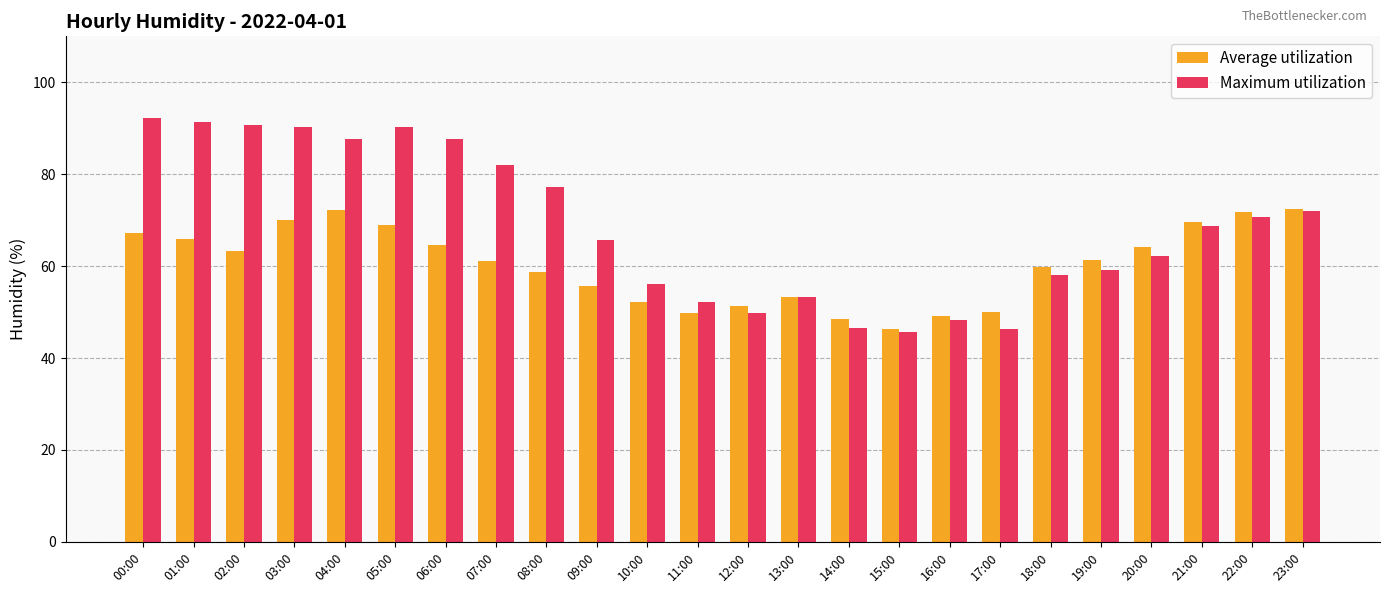

At 17:00, list the series in order from smallest to largest.

Maximum utilization, Average utilization